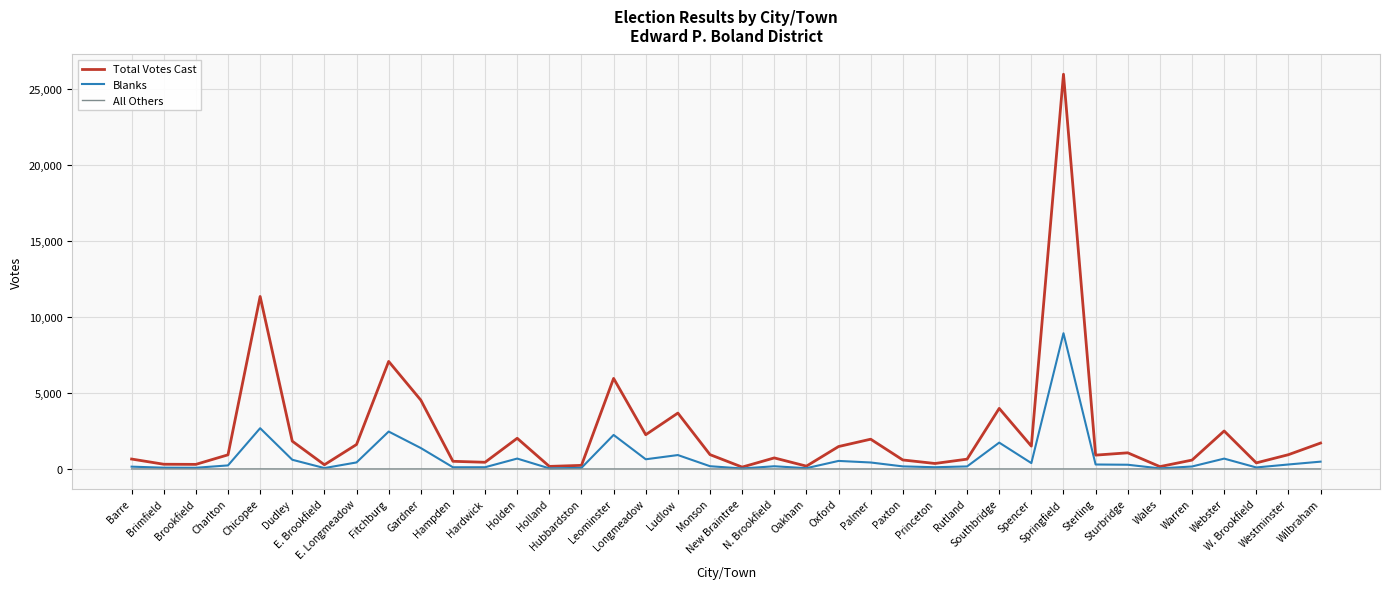

What is the highest value of the Blanks series?

8923